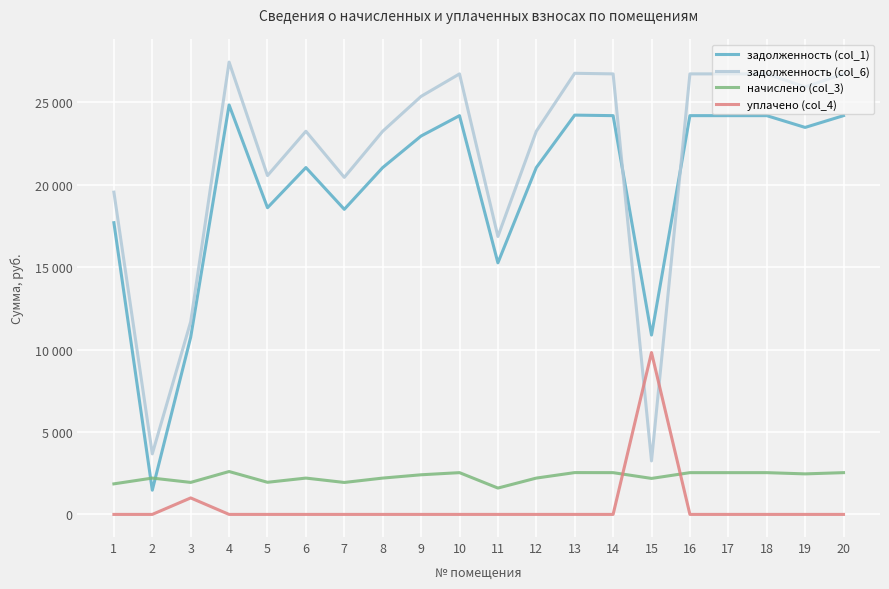

What is the lowest value of the задолженность (col_6) series?

3246.0